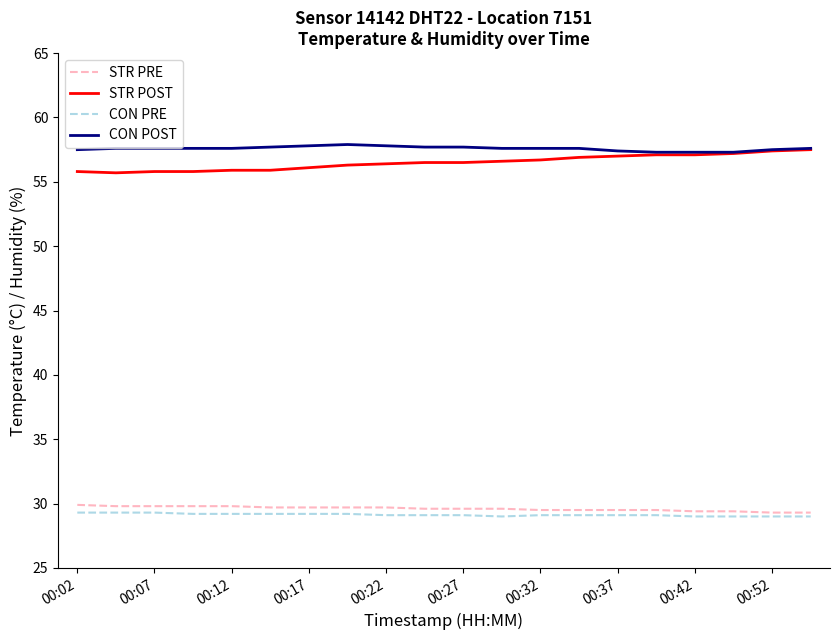

What is the smallest value displayed?

29.0